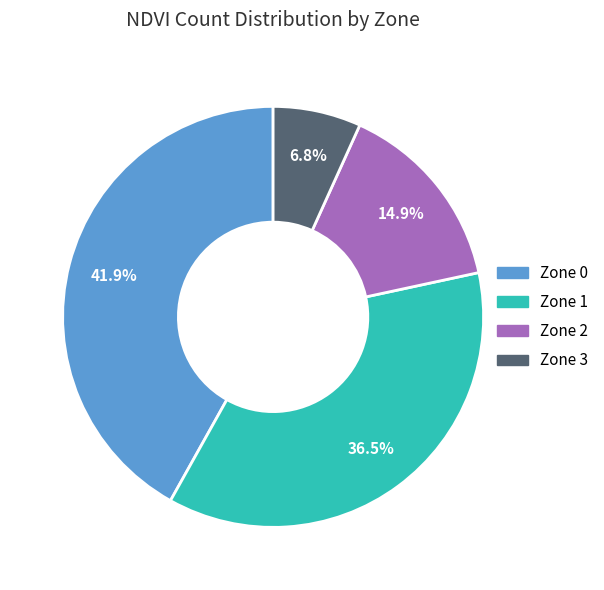

What is the smallest slice in the pie chart?

Zone 3